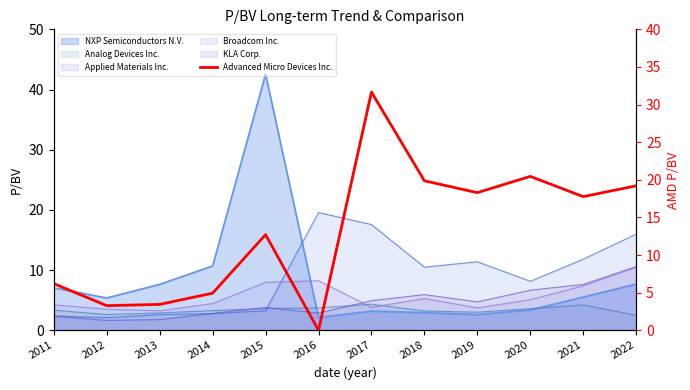

The chart shows a value of 0.8 at 2013. True or false?

False